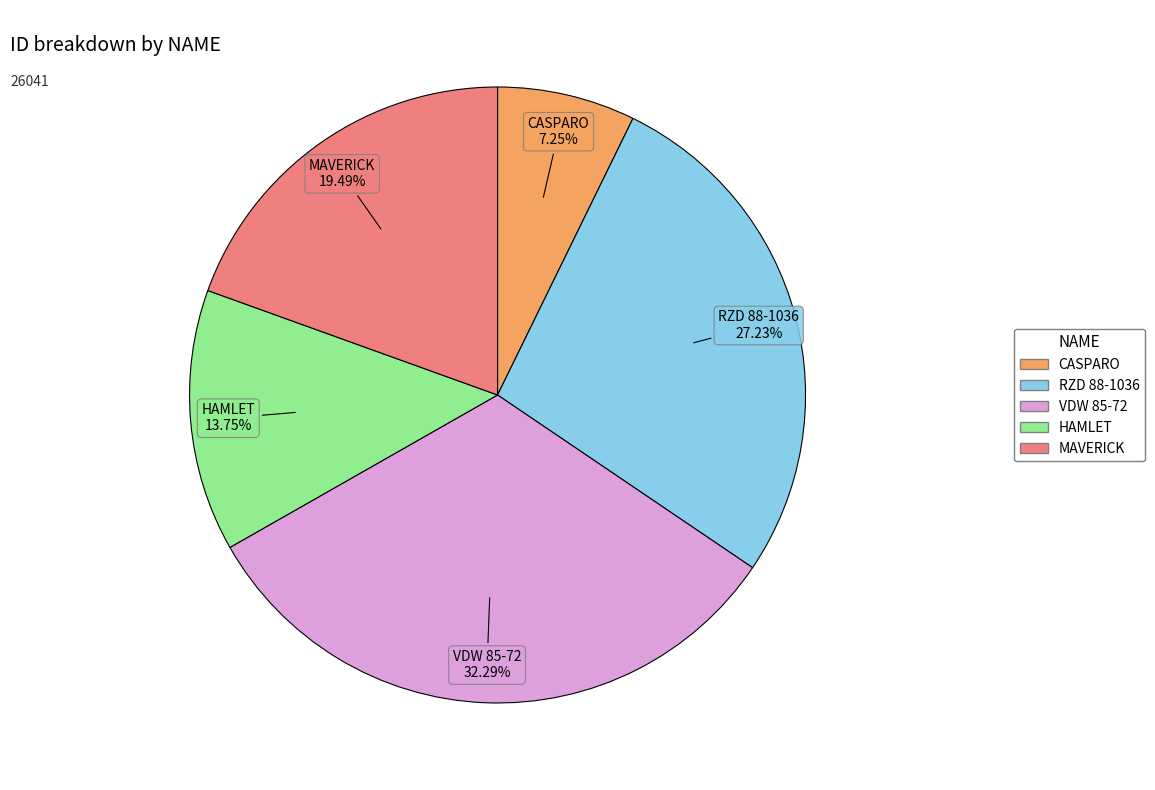

How many slices are in this pie chart?

5